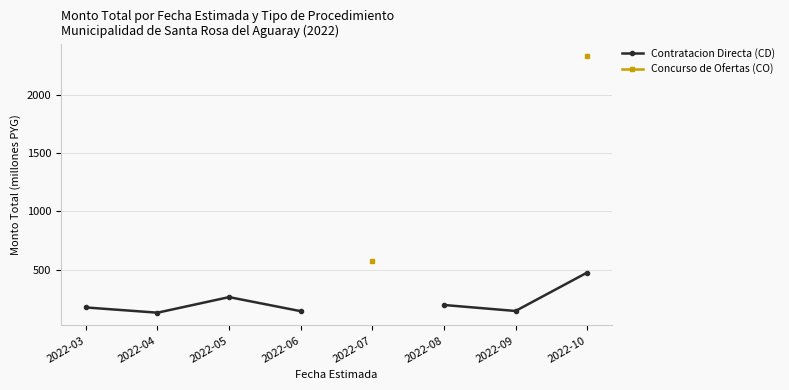

True or false: Concurso de Ofertas (CO) and Contratacion Directa (CD) cross at least once.

False